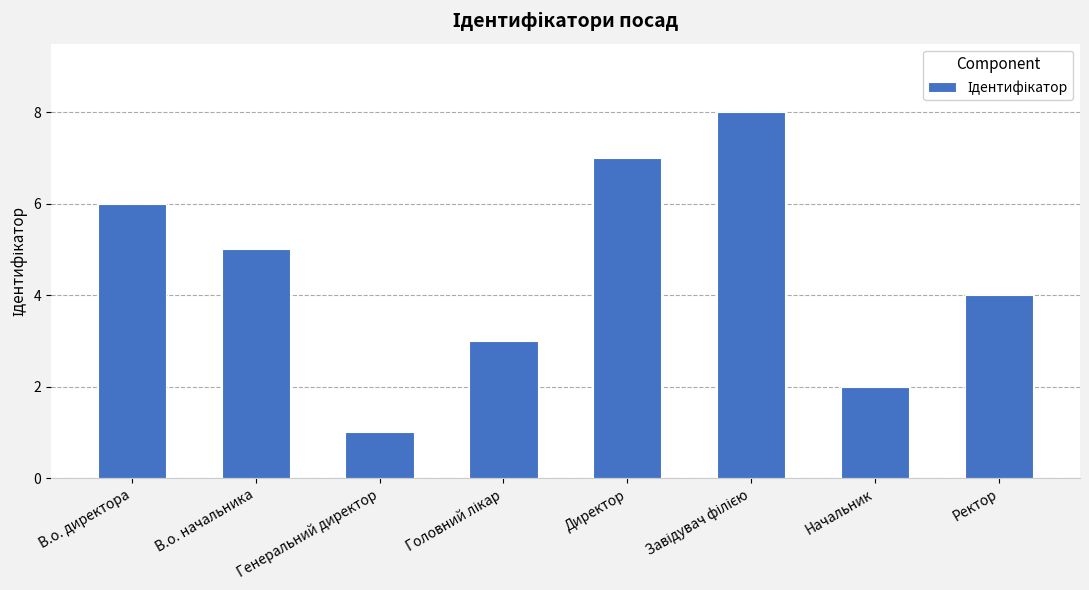

What is the difference between the maximum and minimum values?

7